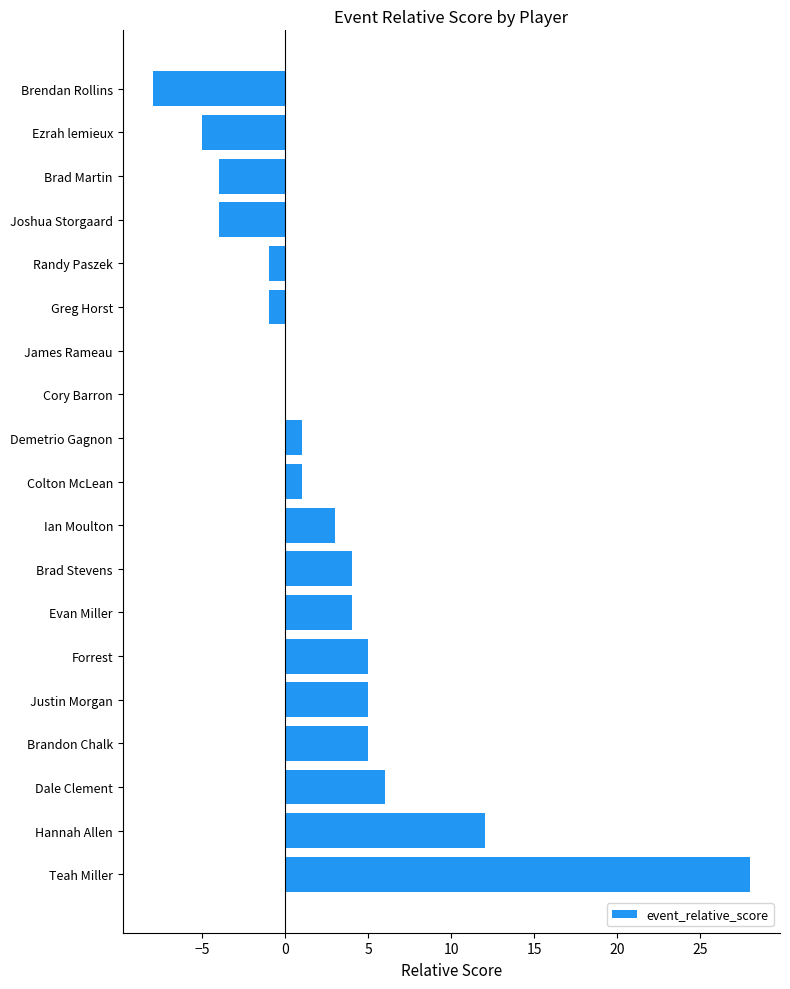

Which label corresponds to the largest value in the chart?

Teah Miller